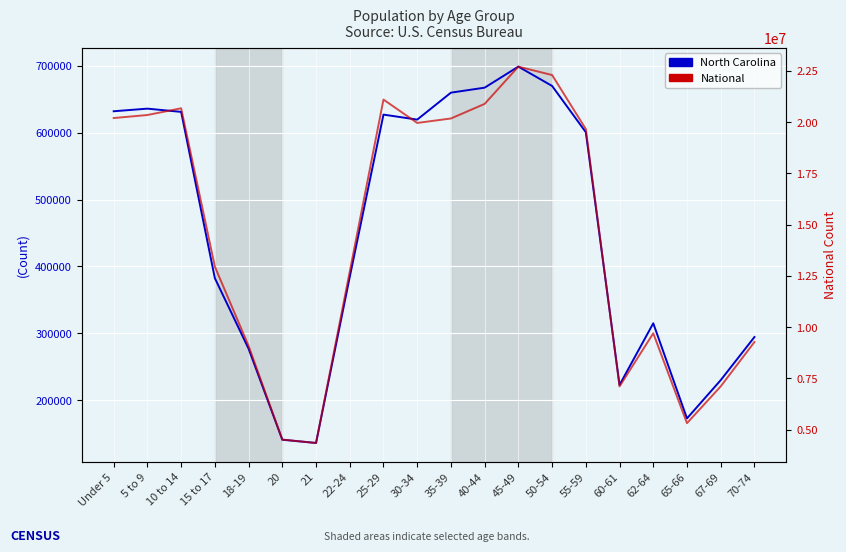

What is the difference between the North Carolina values at 15 to 17 and 60-61?

159622